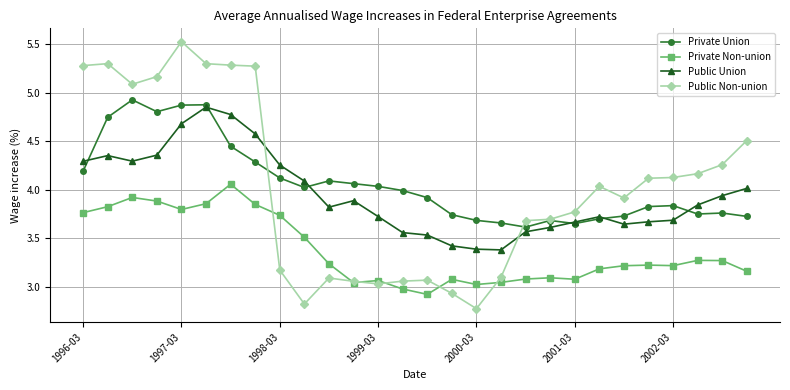

What is the sum of all Public Union values?

110.5